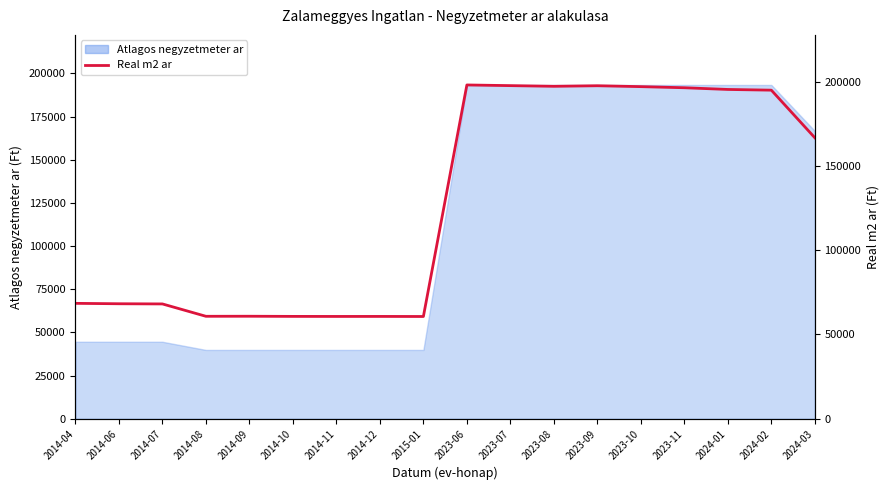

At which category does the chart reach its minimum across all series?

2015-01